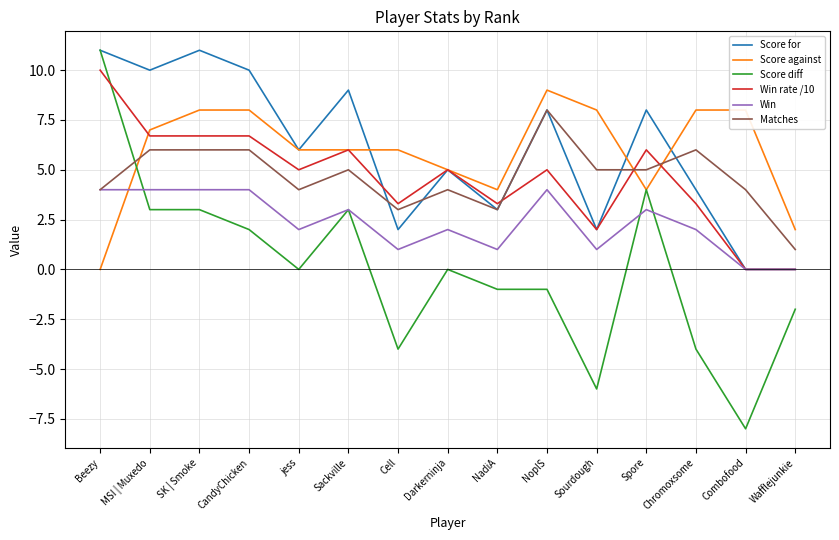

Where do Matches and Score against first cross each other?

Beezy and MSI | Muxedo